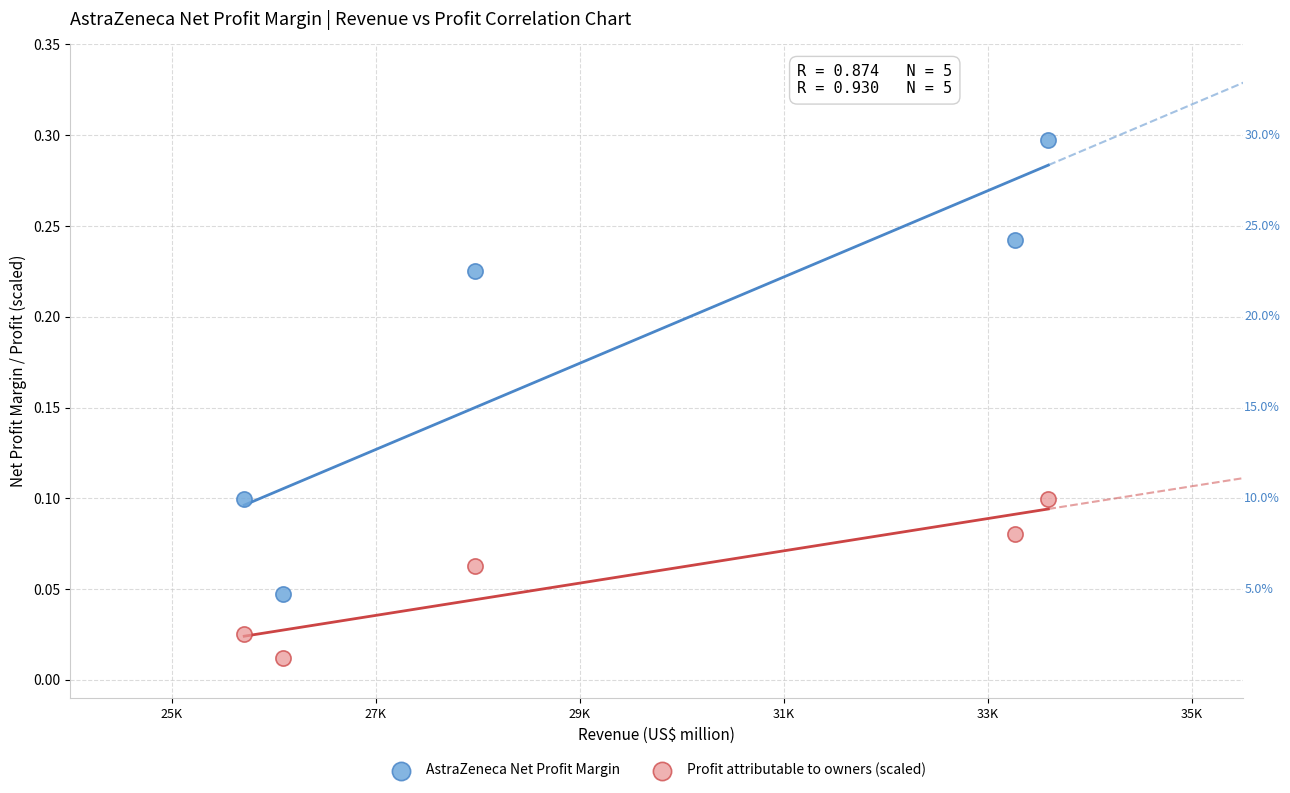

What are all the series names shown in the legend?

AstraZeneca Net Profit Margin, Profit attributable to owners (scaled)